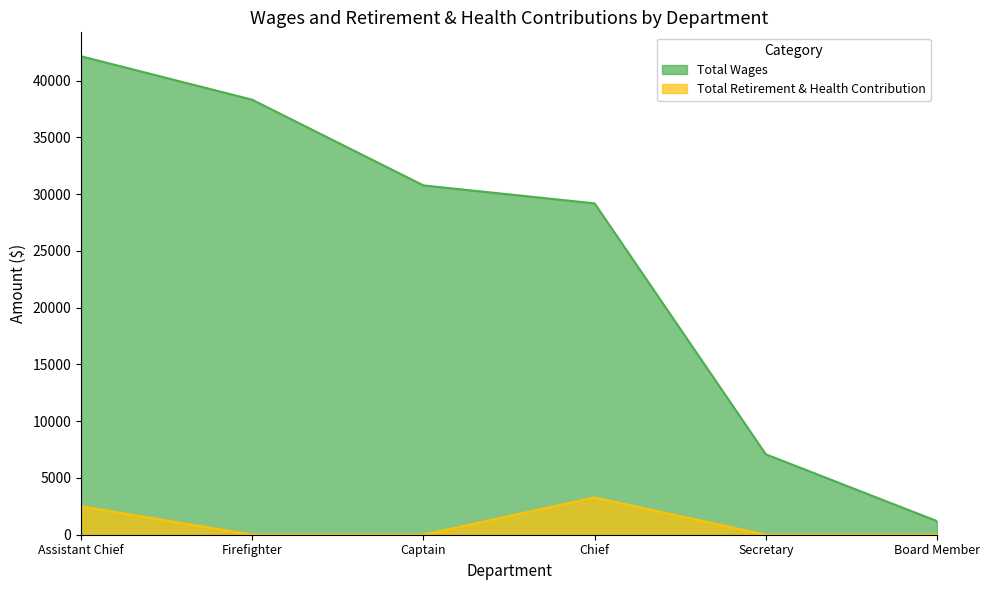

The Total Wages series shows 13898 at Captain. True or false?

False